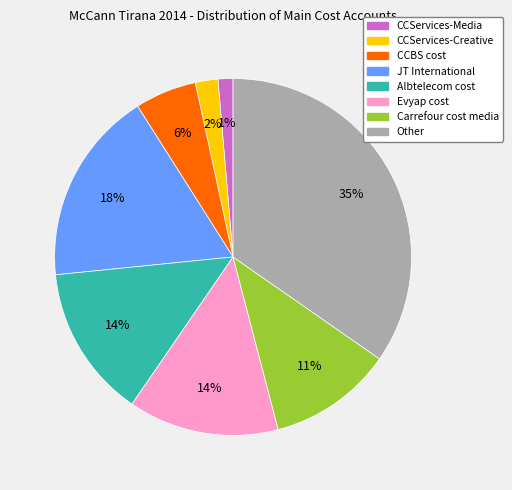

To the nearest percent, what percentage of the pie is Albtelecom cost?

14%